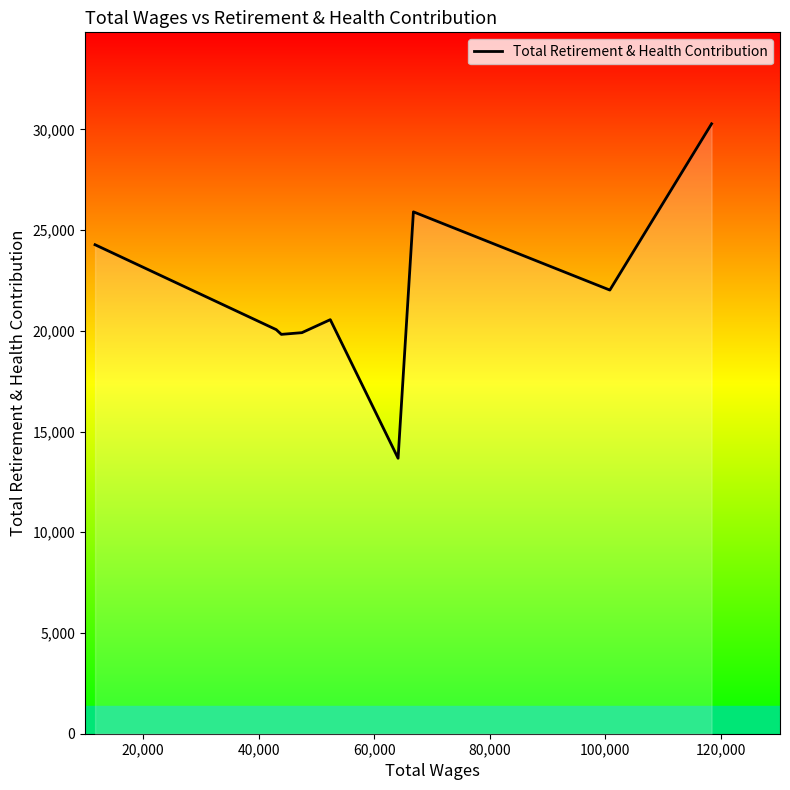

What is the value of the 1st point from the left?

24274